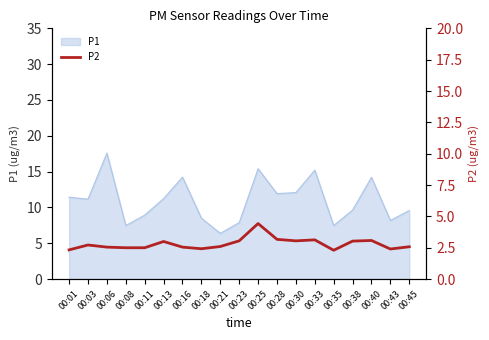

What is the maximum value for P1?

17.6